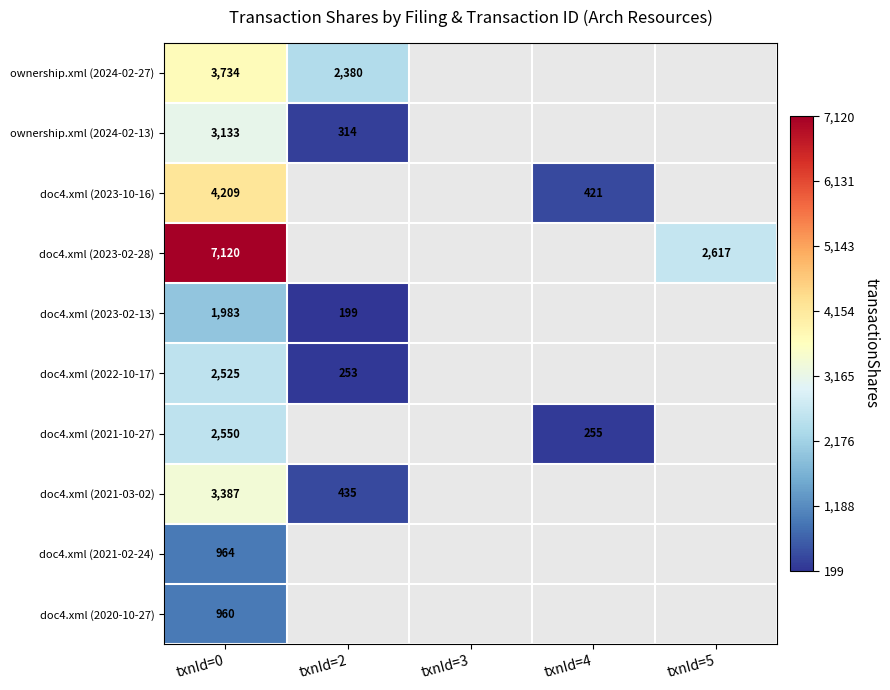

Is it true that doc4.xml (2021-03-02) equals 3387 at txnId=0?

True